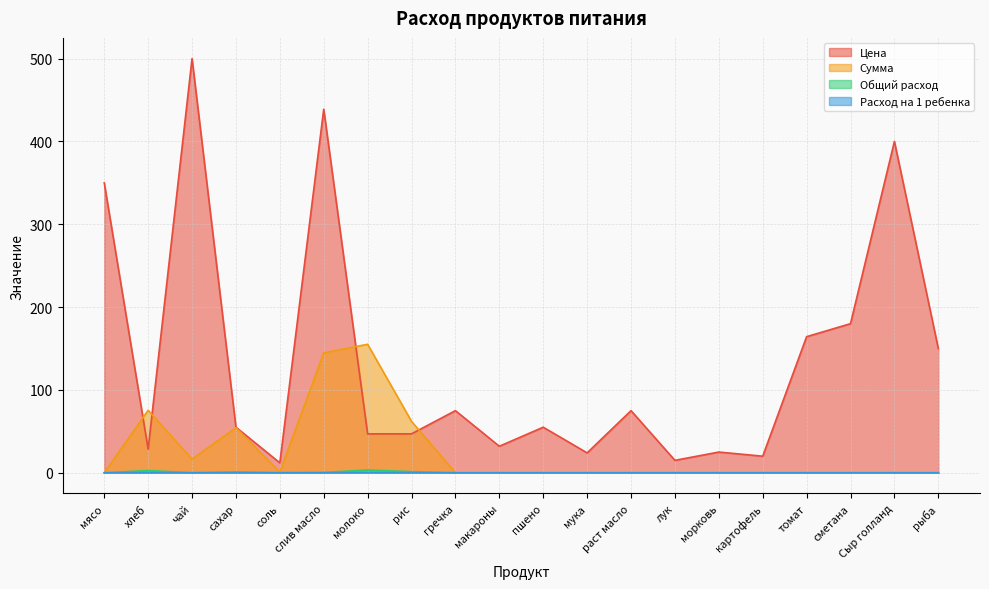

What is the label of the 1st point from the right?

рыба